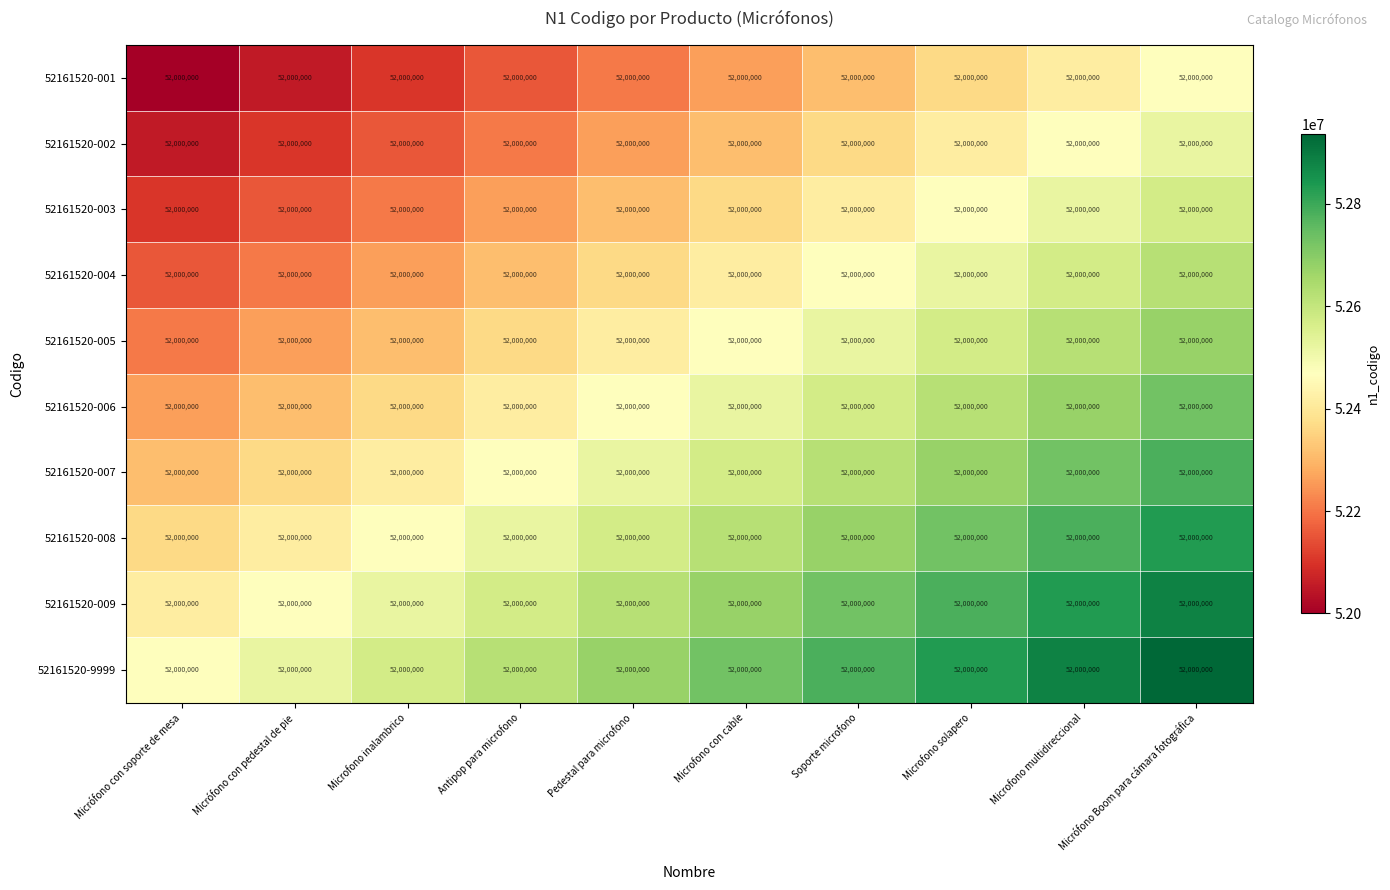

What is the difference between the second highest and minimum values in the 52161520-004 series?

416000